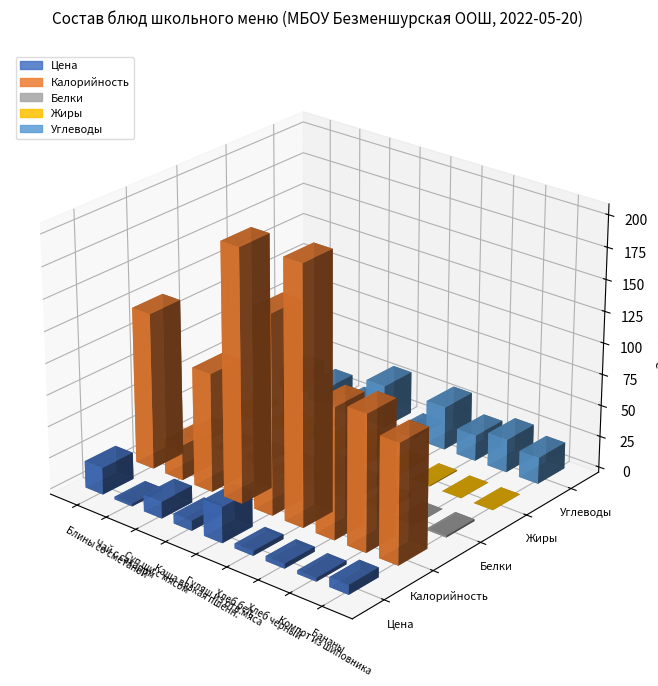

True or false: Жиры has a value of 2.2 at Гуляш из отв.мяса.

False